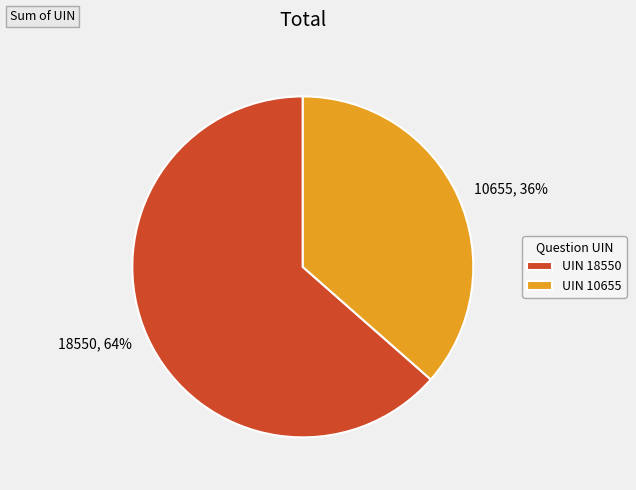

Count the number of slices in the pie.

2